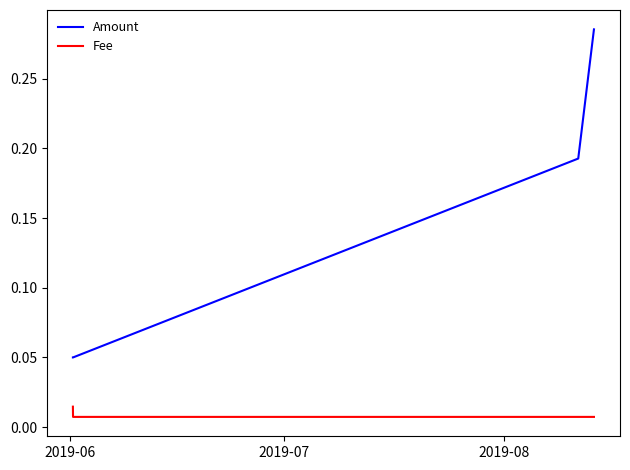

Does the chart display data point markers on the line(s)?

No